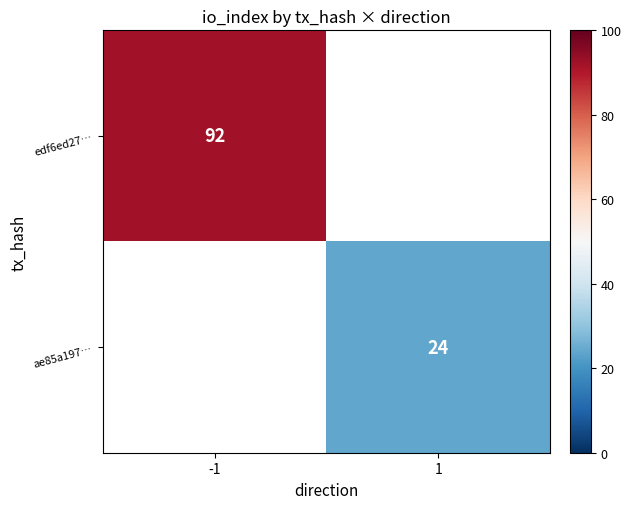

Count the number of data series in this chart.

2